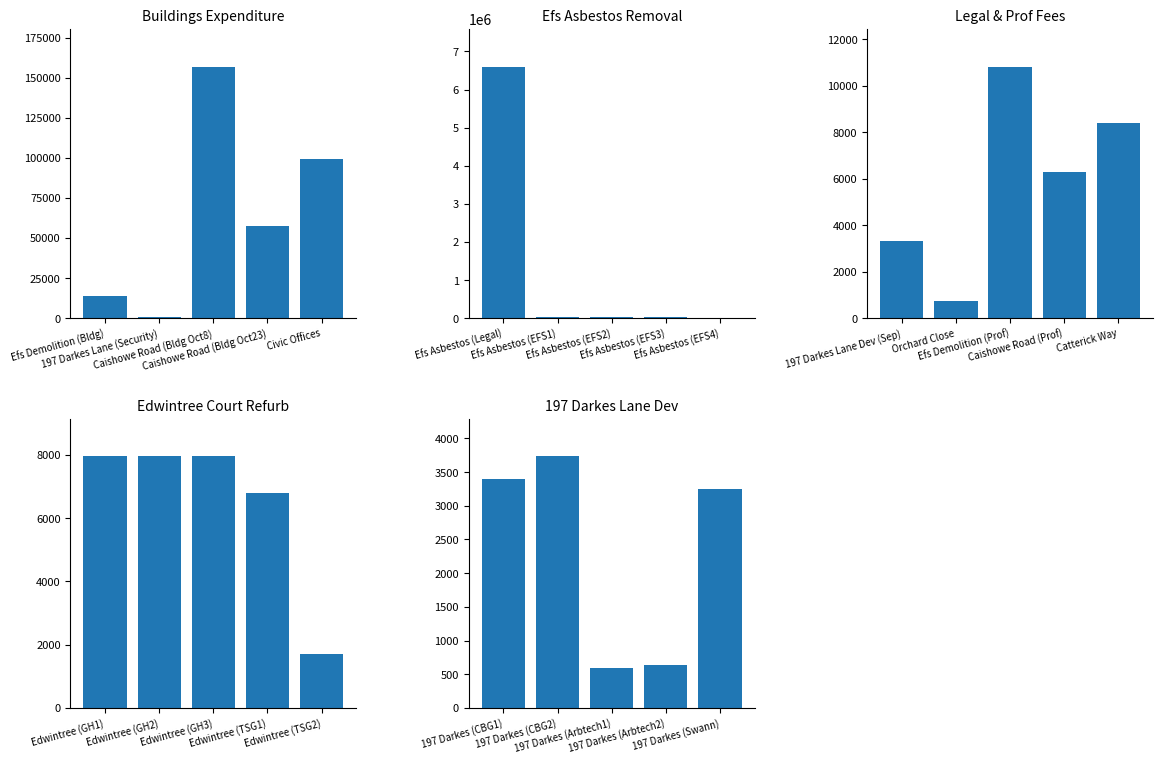

Rank the series by their maximum value, from lowest to highest.

197 Darkes Lane Dev, Edwintree Court Refurb, Legal & Prof Fees, Buildings Expenditure, Efs Asbestos Removal